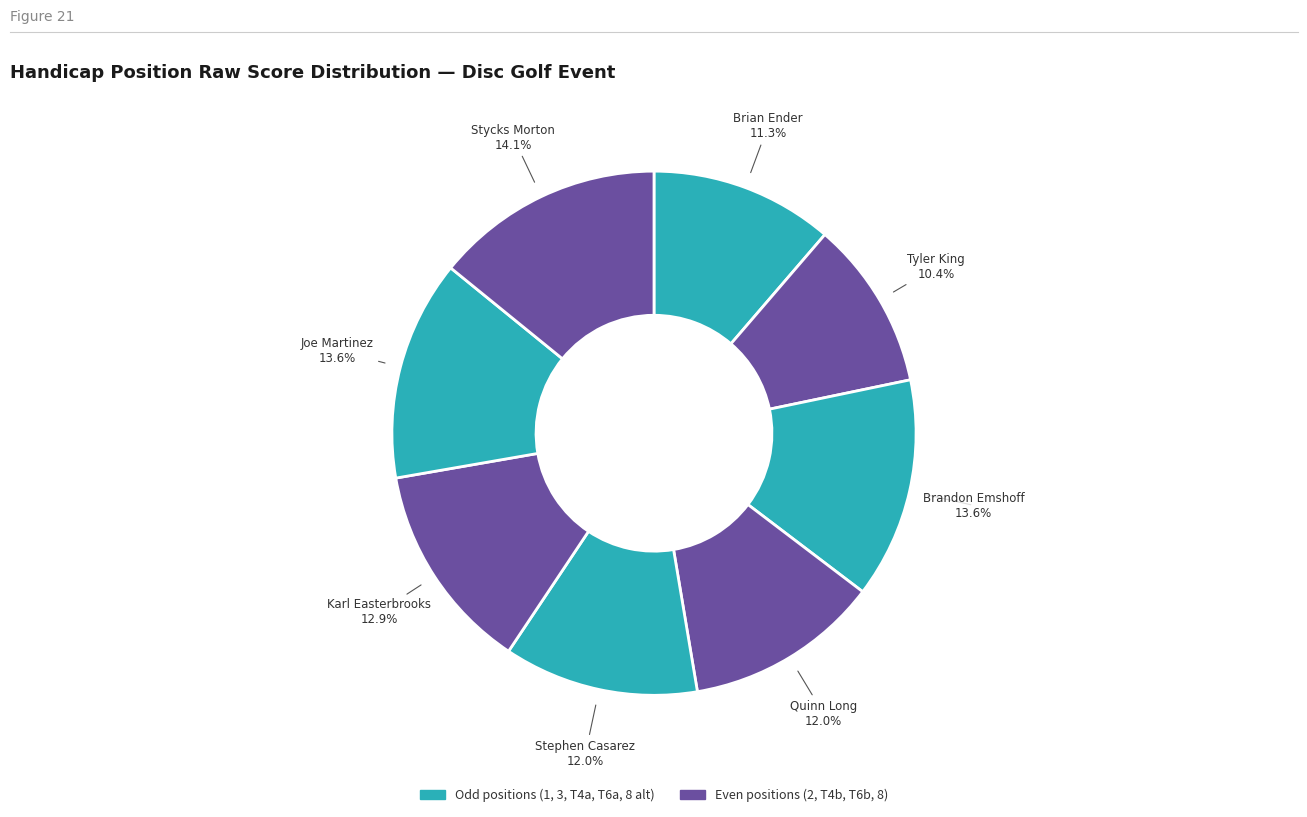

Is there any slice that represents more than half of the pie?

No